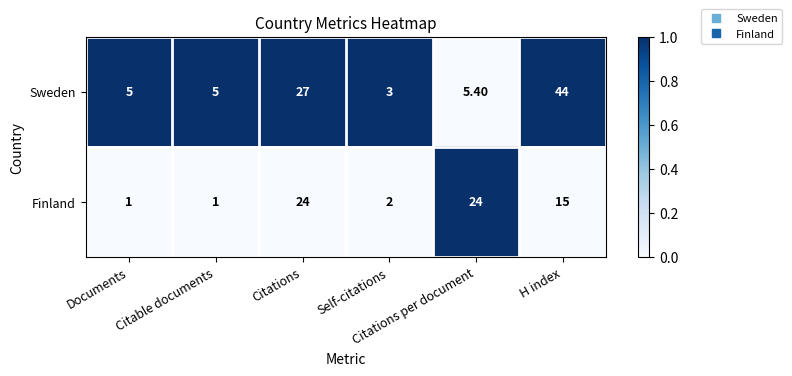

Which series changed the most between Citations and Citations per document?

Sweden